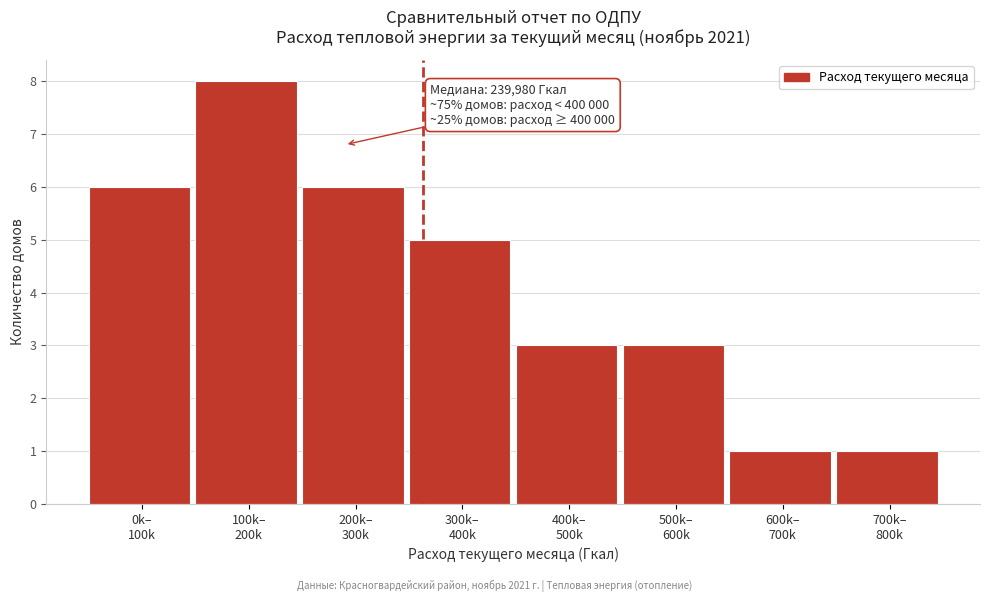

Reading right to left, transcribe all the data shown in this chart.

1	1	3	3	5	6	8	6